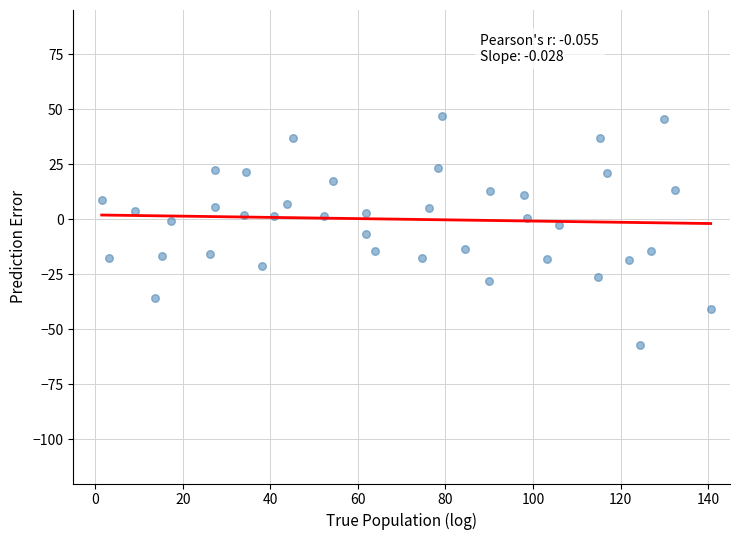

What is the range of Y values (max minus min)?

104.0